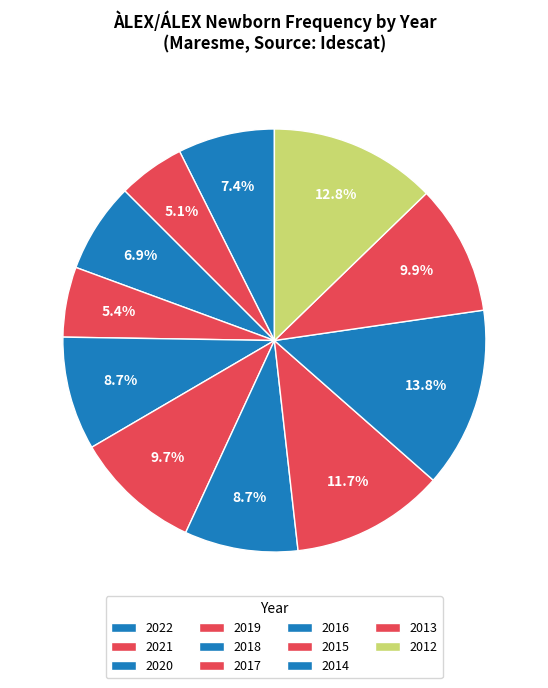

Which slice is the smallest?

2021